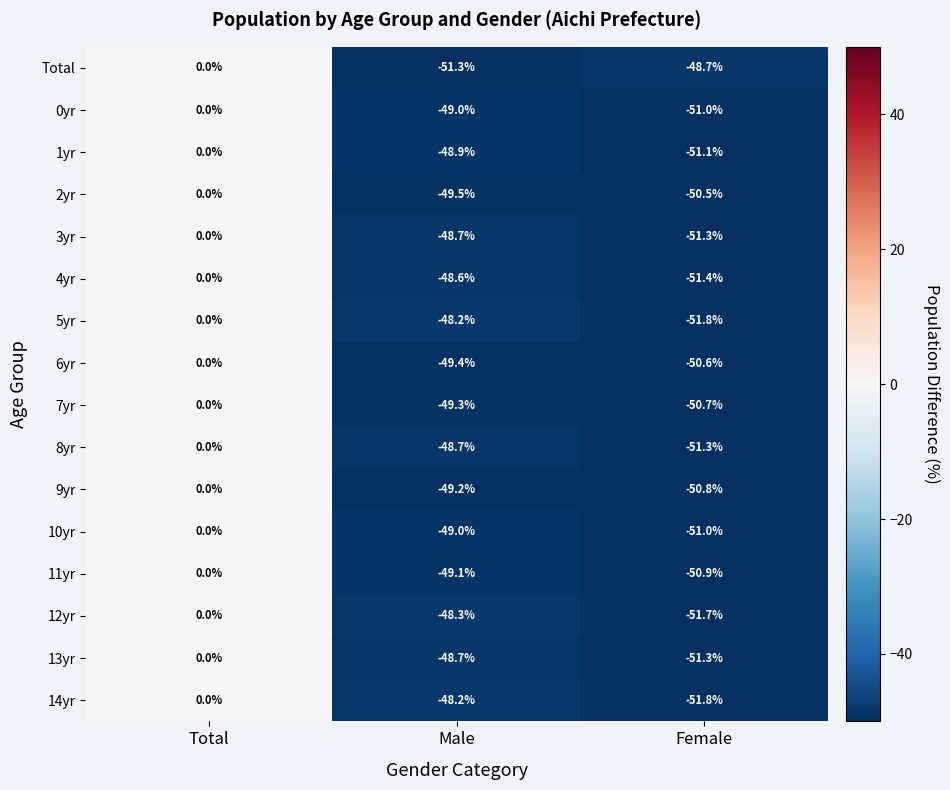

What is the difference between the maximum and minimum values in the 7yr series?

50.7